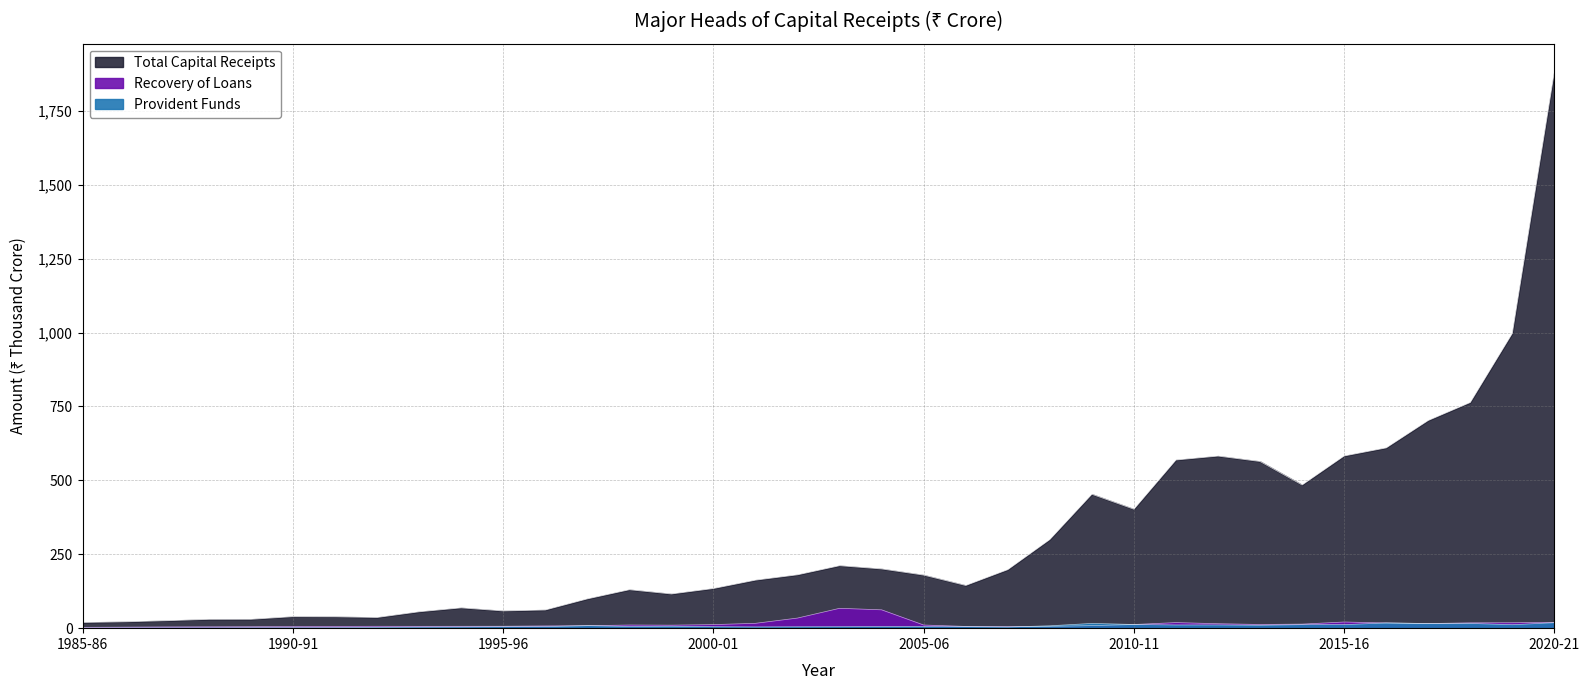

What is the sum of the Recovery of Loans values at 1994-95 and 1998-99?

17.0